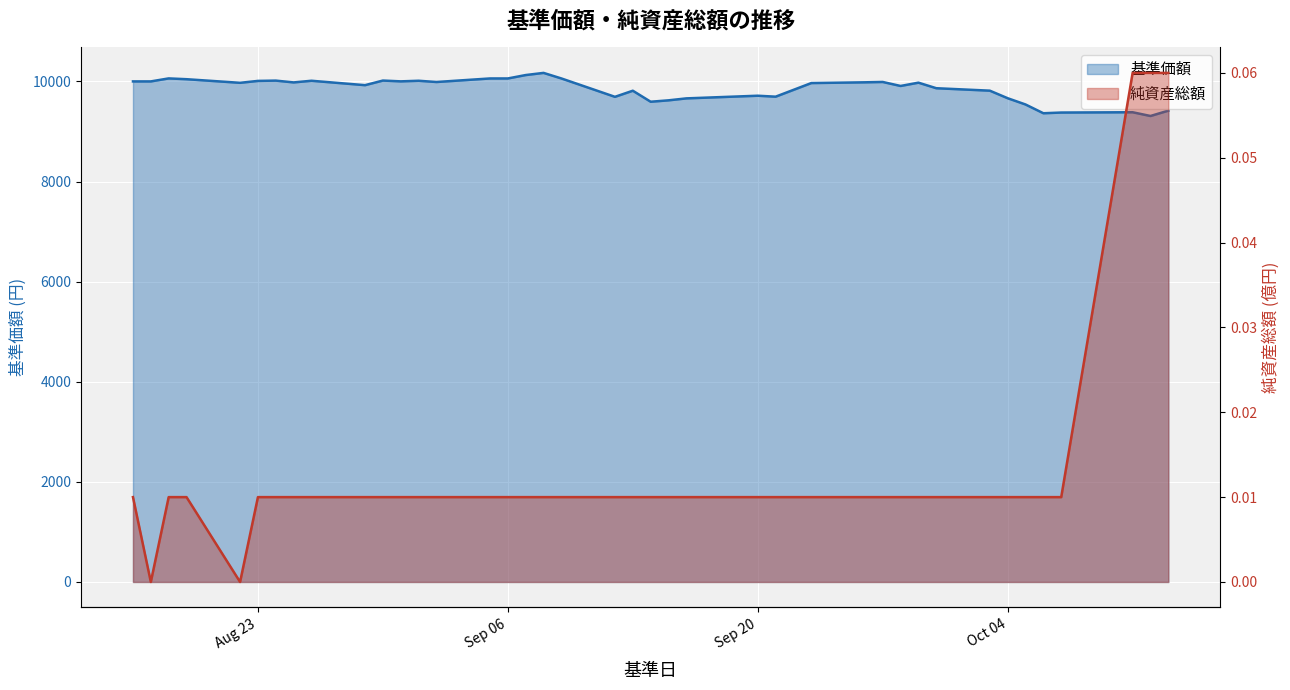

List the series in order of their overall mean, highest first.

基準価額, 純資産総額